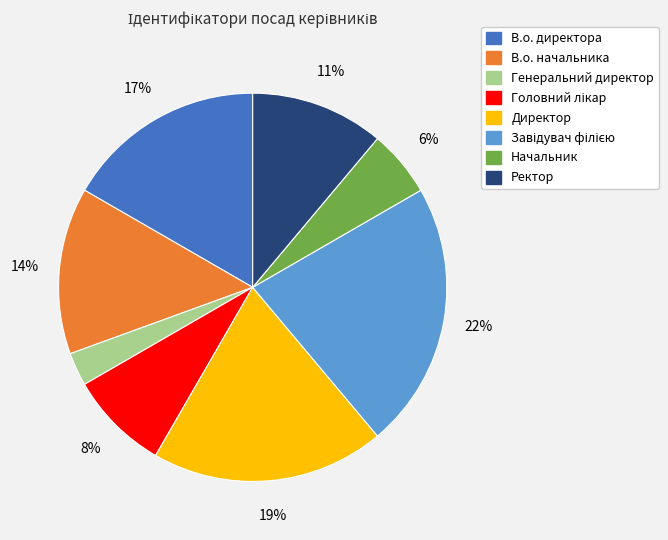

To the nearest percent, what is the average slice percentage?

12%